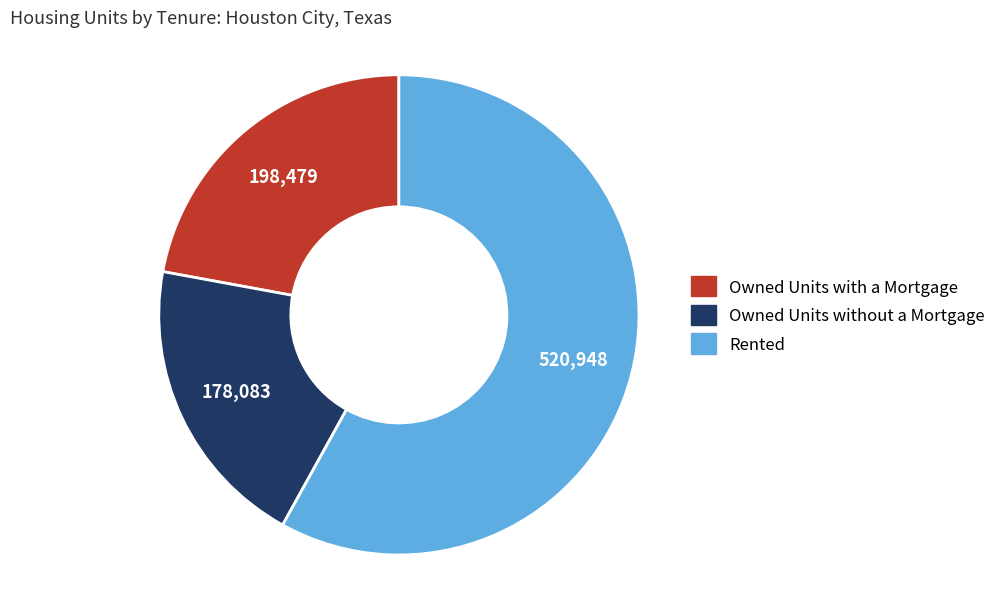

Is it true that Owned Units with a Mortgage is 22% of the pie?

True